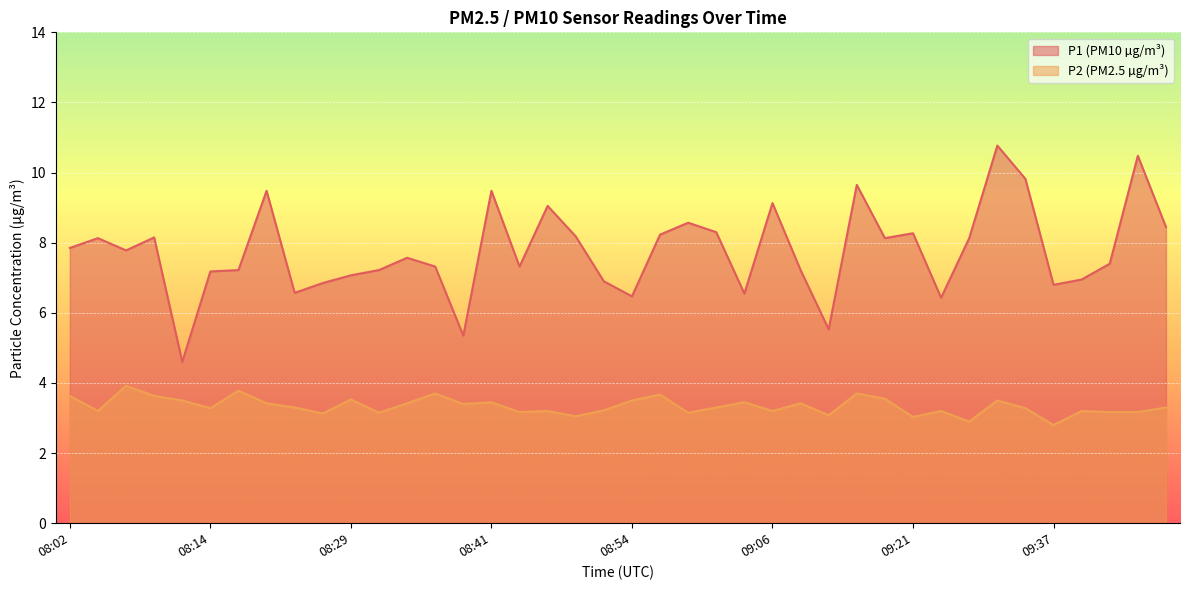

What is the greatest value displayed?

10.8